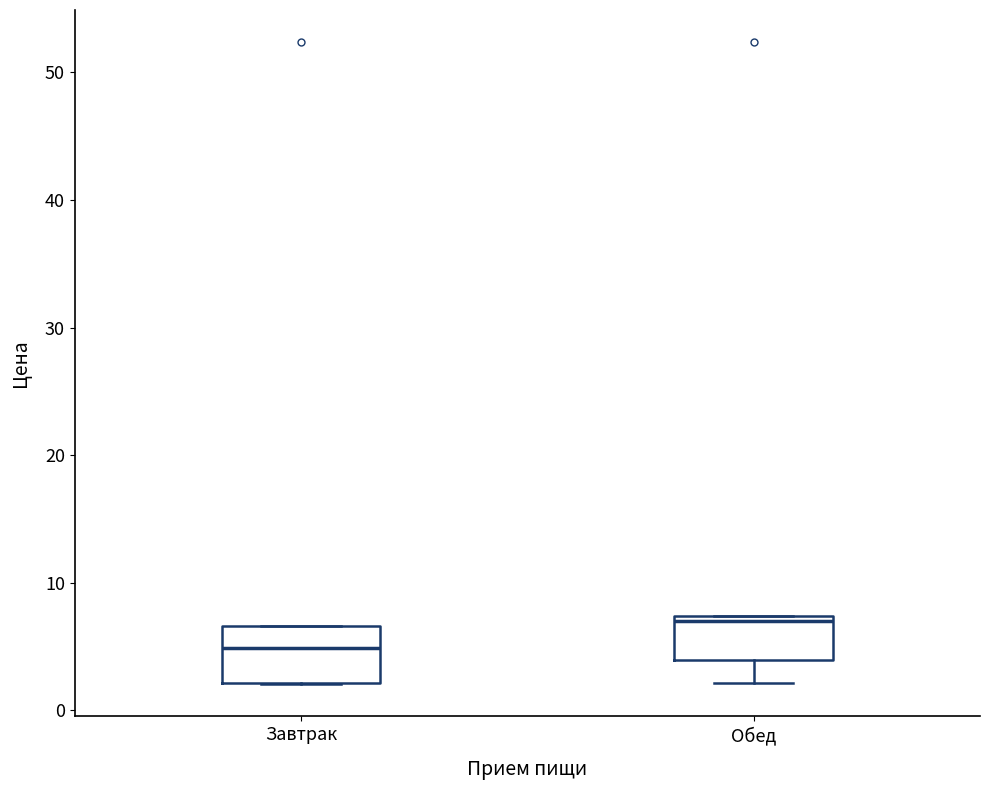

Where does the median line of the box for Завтрак sit on the y-axis? The values are not printed on the chart, so give them approximately, as read against the axis.

5